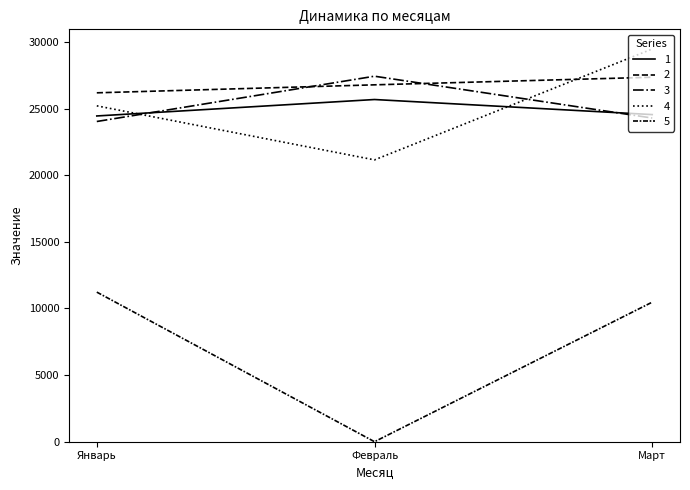

Is this an area chart (filled region under the line)?

No